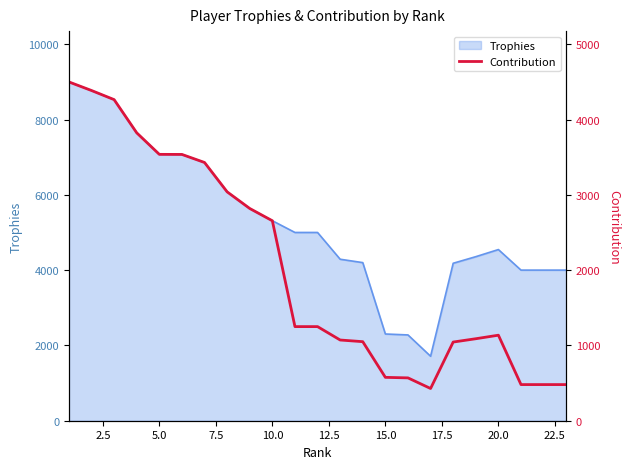

What is the highest value of the Trophies series?

9000